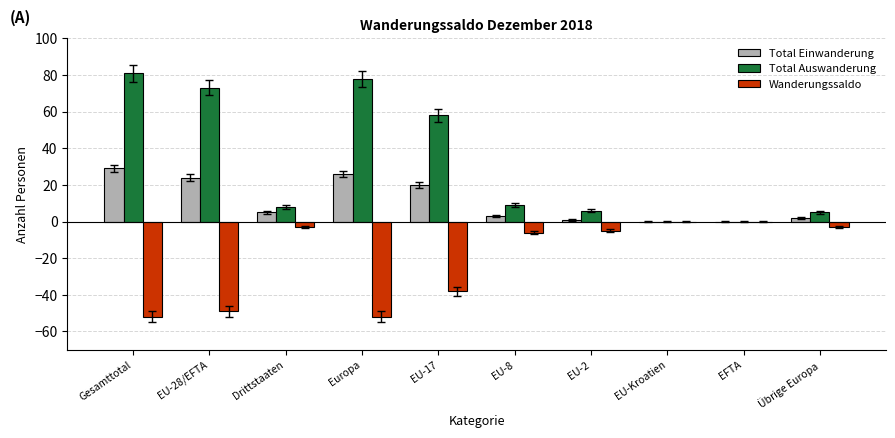

How many distinct data groups are displayed?

3